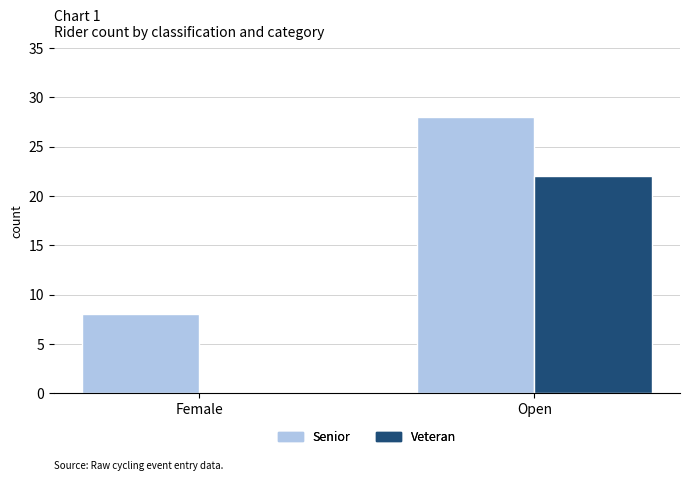

Is it true that Senior equals 28 at Open?

True